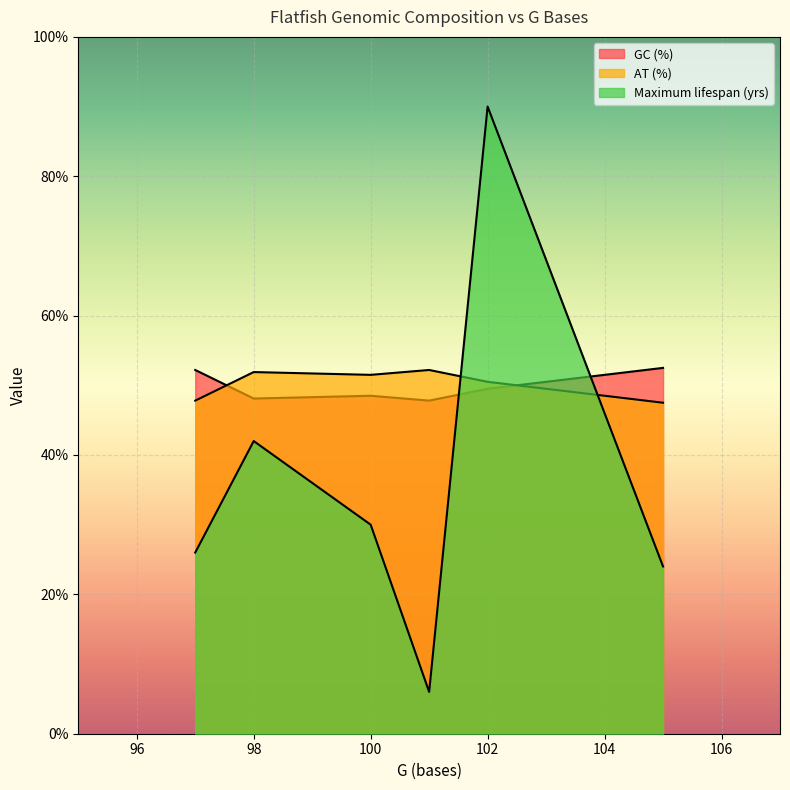

What value does the GC (%) series have at 102?

49.5